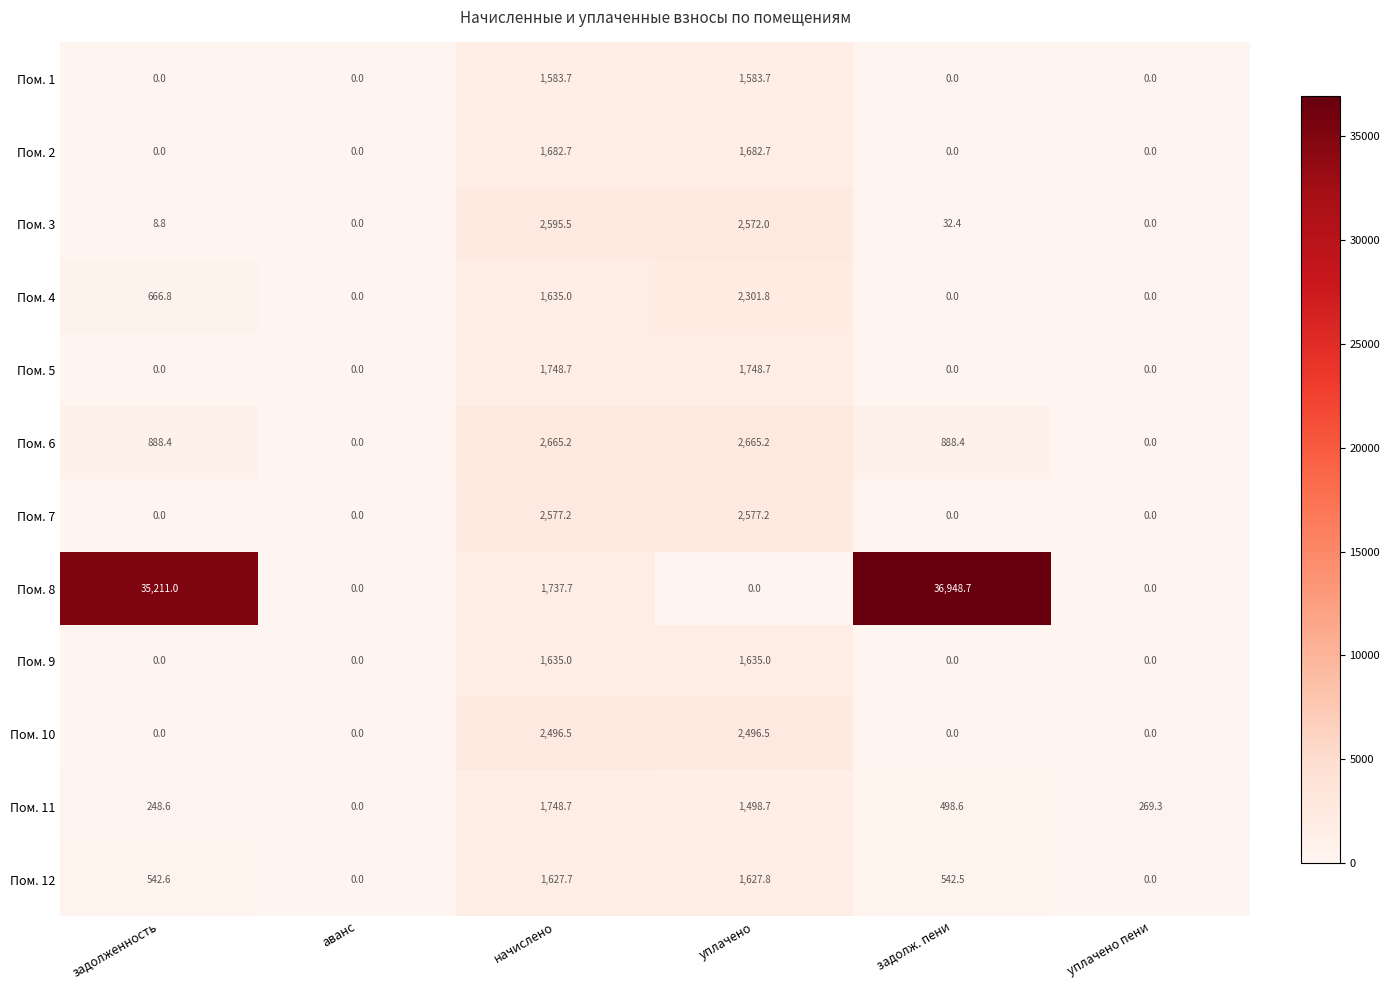

The value of Пом. 5 at задолж. пени is -759.4. True or false?

False